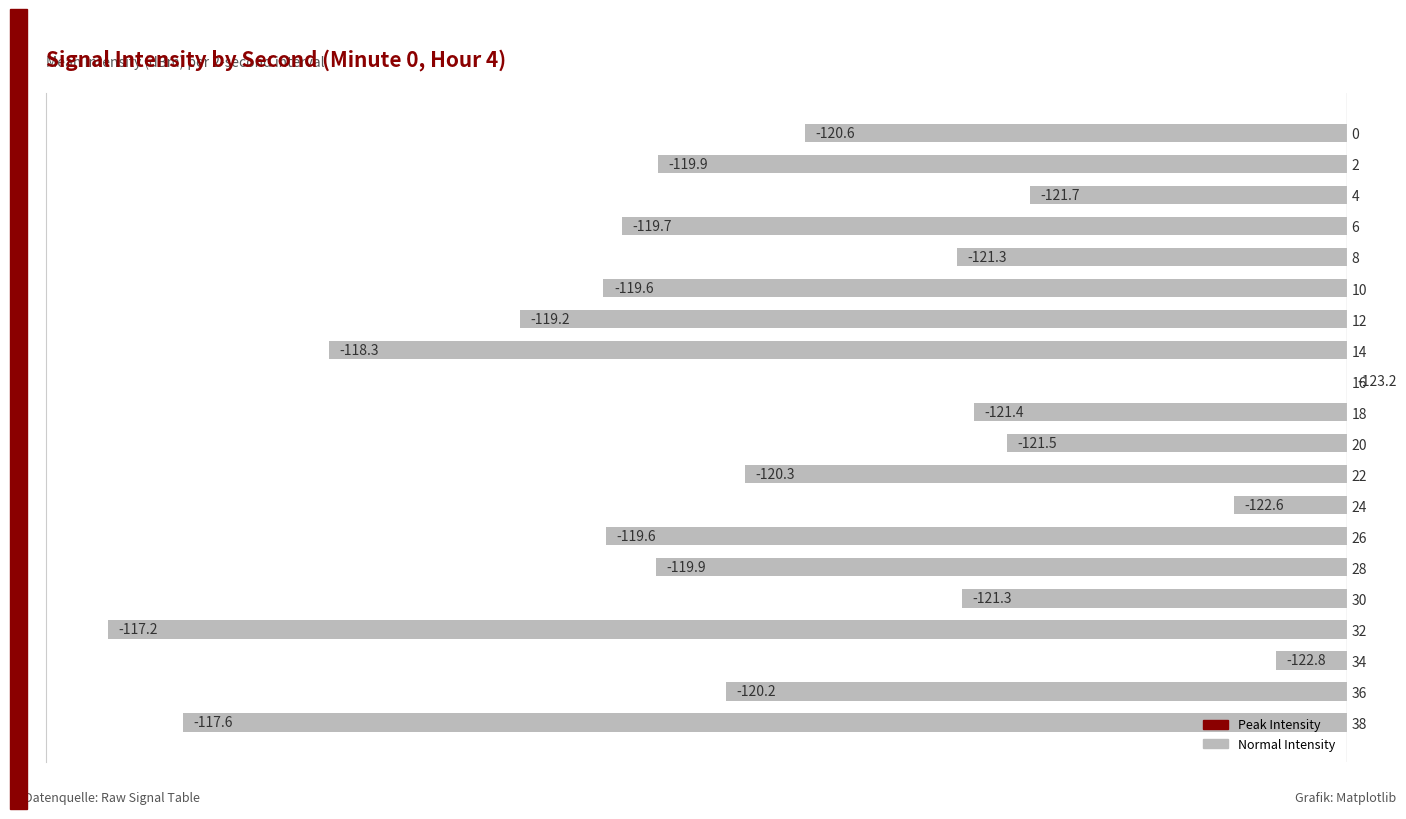

Are the bars horizontal?

Yes